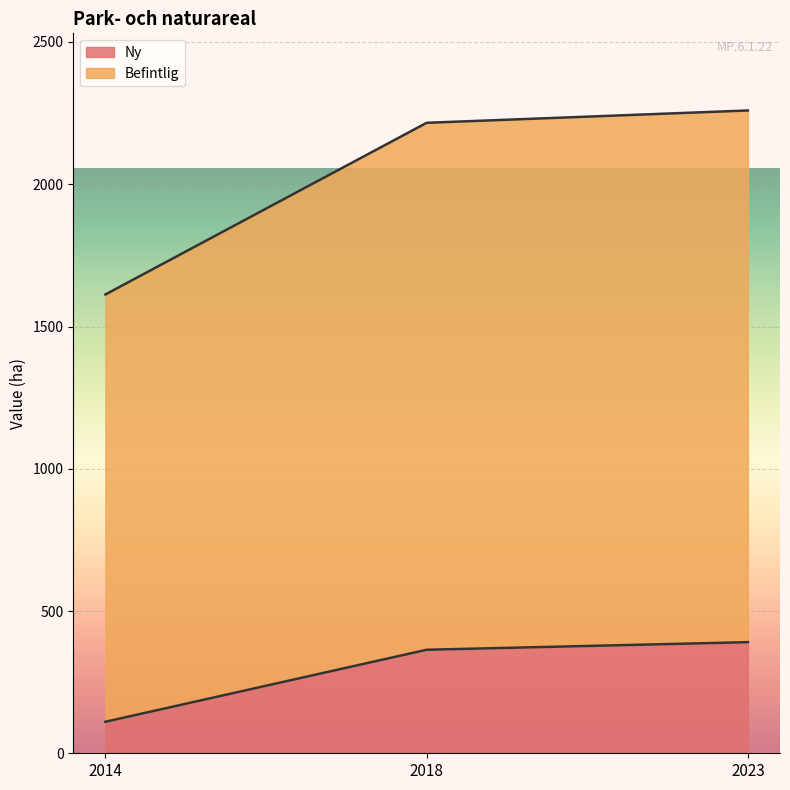

The value of Befintlig at 2018 is 3838.9. True or false?

False